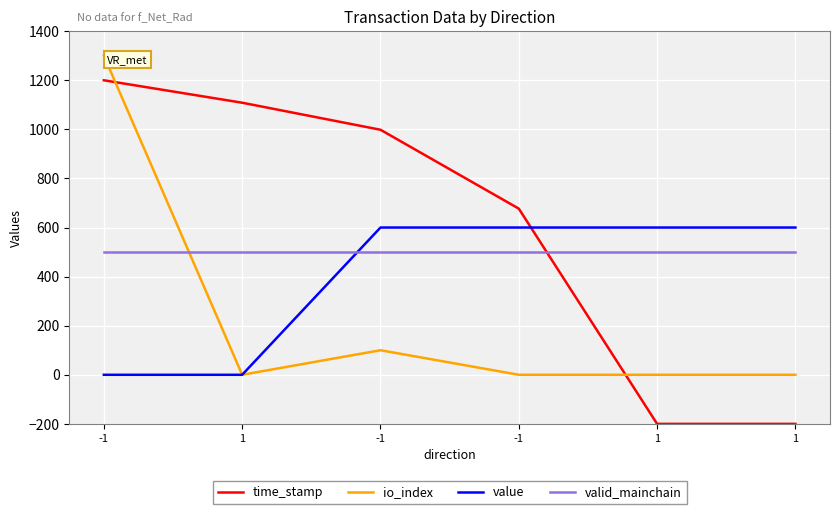

True or false: io_index and time_stamp cross at least once.

True